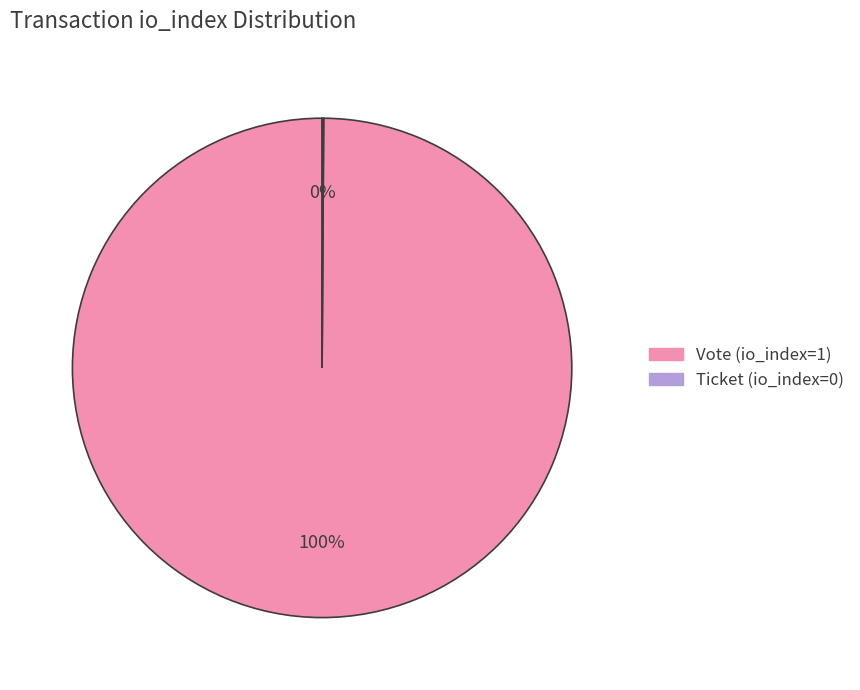

True or false: Vote (io_index=1) accounts for 95% of the total.

False